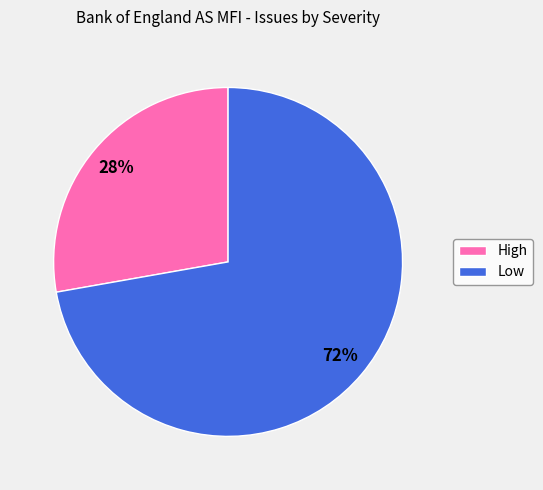

Rank the categories by value from highest to lowest.

Low, High